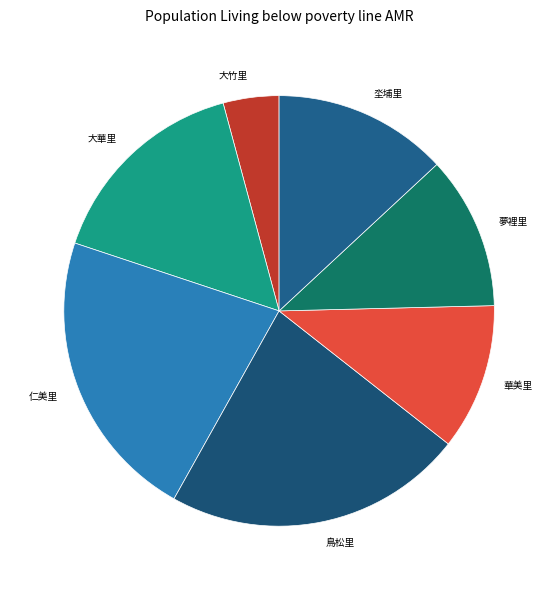

Does 華美里 account for over 50% of the chart?

No